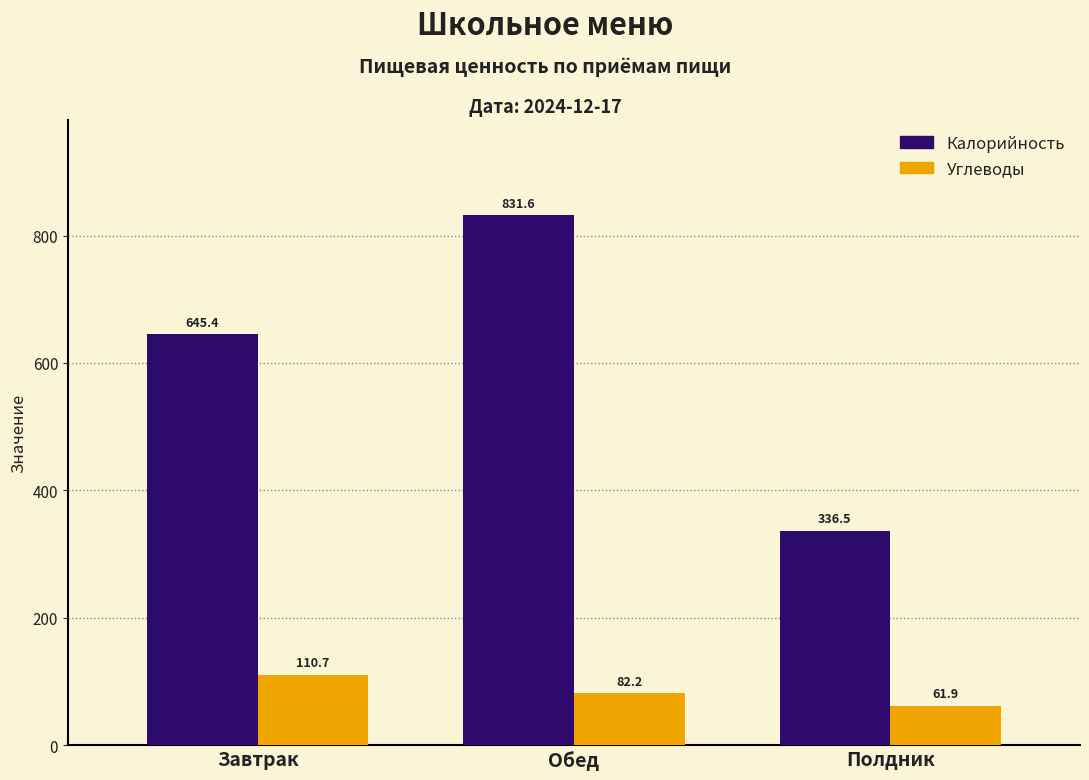

Which category has the lowest value in the Углеводы series?

Полдник